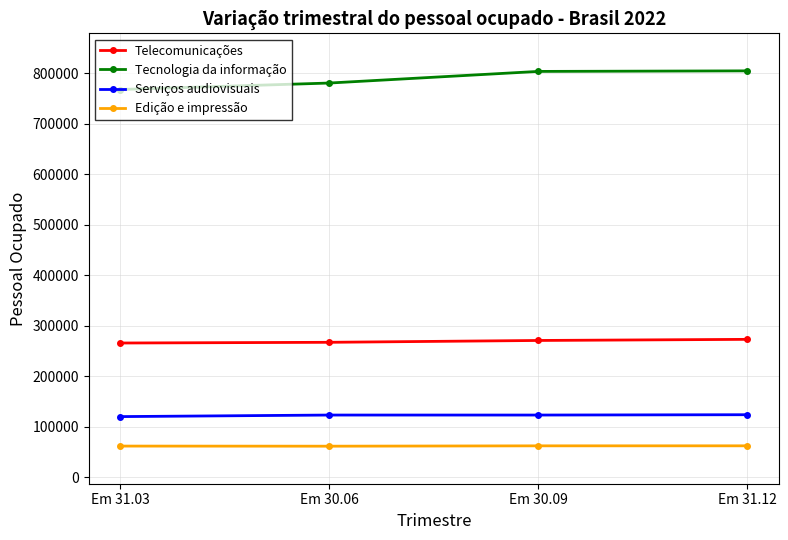

Read the Telecomunicações value at Em 31.12, to the nearest 100.

273200